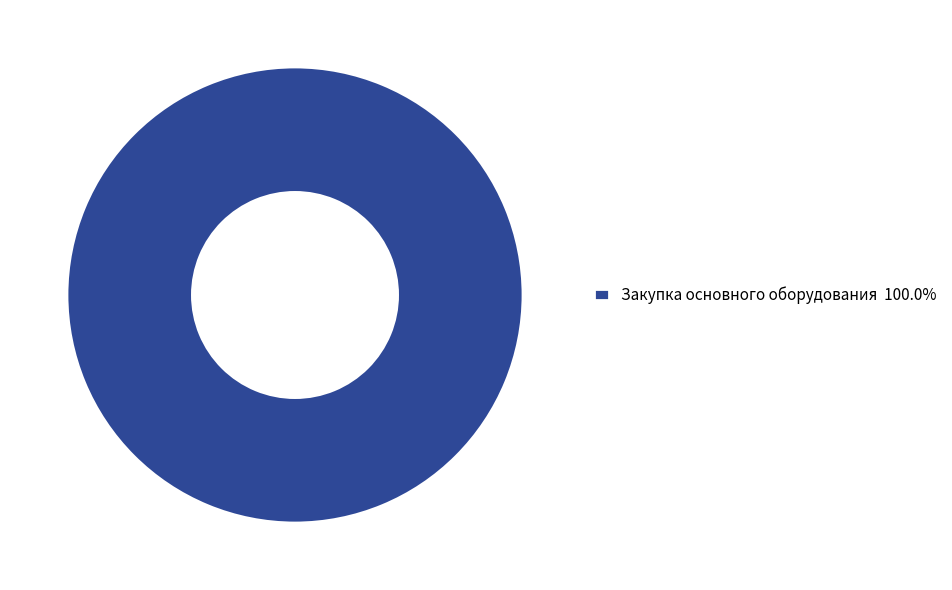

Is there any slice that represents more than half of the pie?

Yes